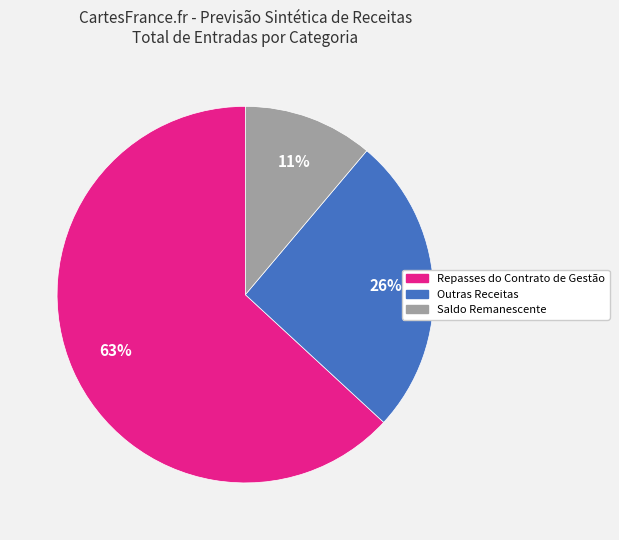

Count the number of slices in the pie.

3